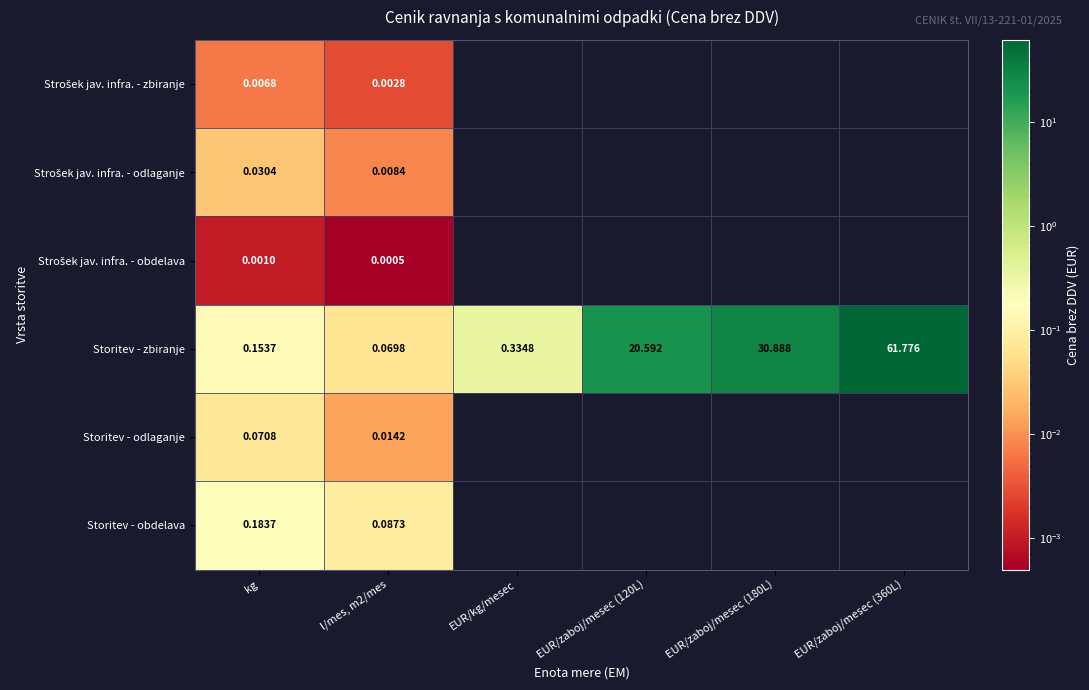

True or false: Strošek jav. infra. - zbiranje has a value of 0.0 at kg.

True